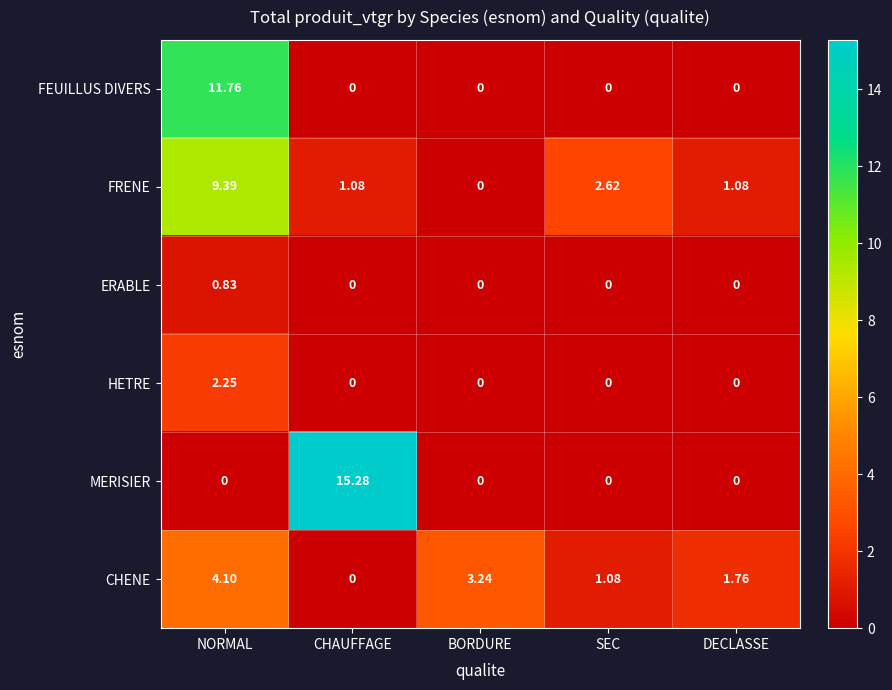

What is the total value across all series at NORMAL?

28.3